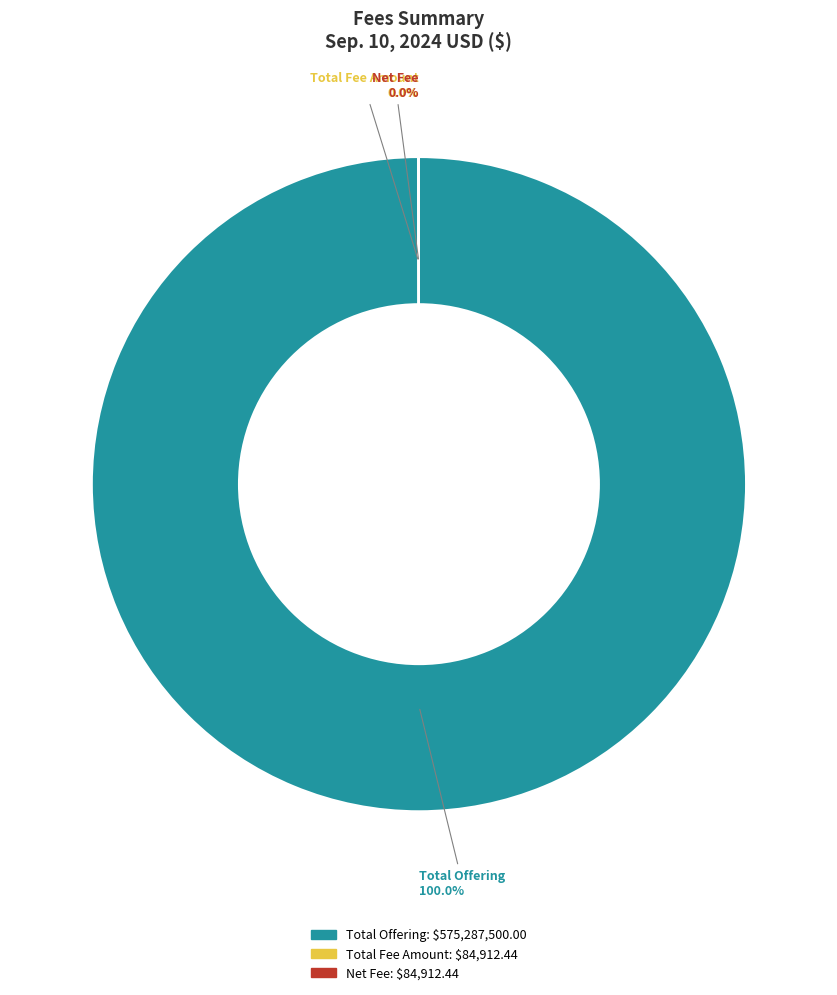

To the nearest percent, what portion does Total Offering represent?

100%